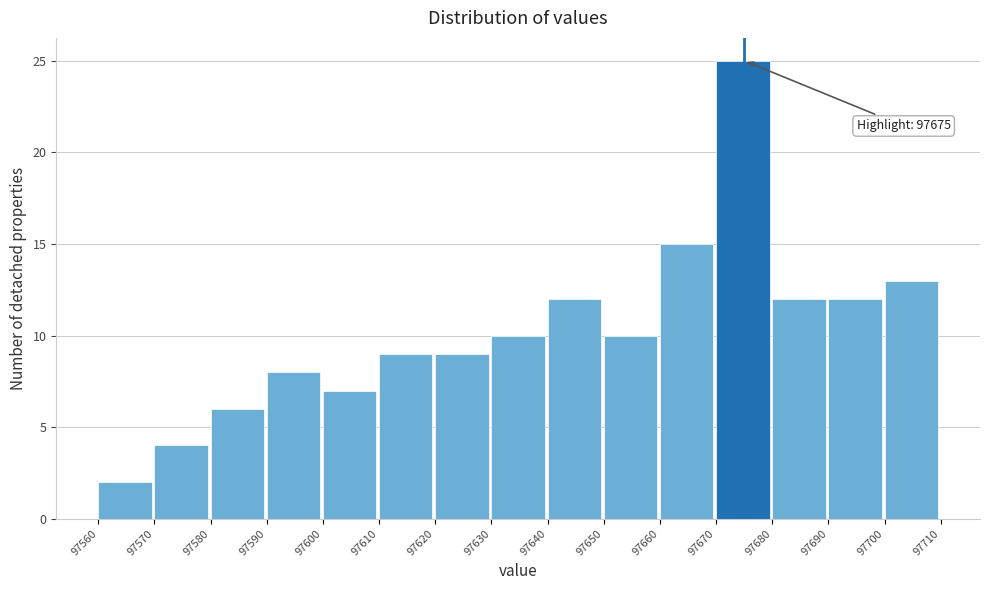

Over which range of the x-axis is the bar tallest?

97670 to 97680